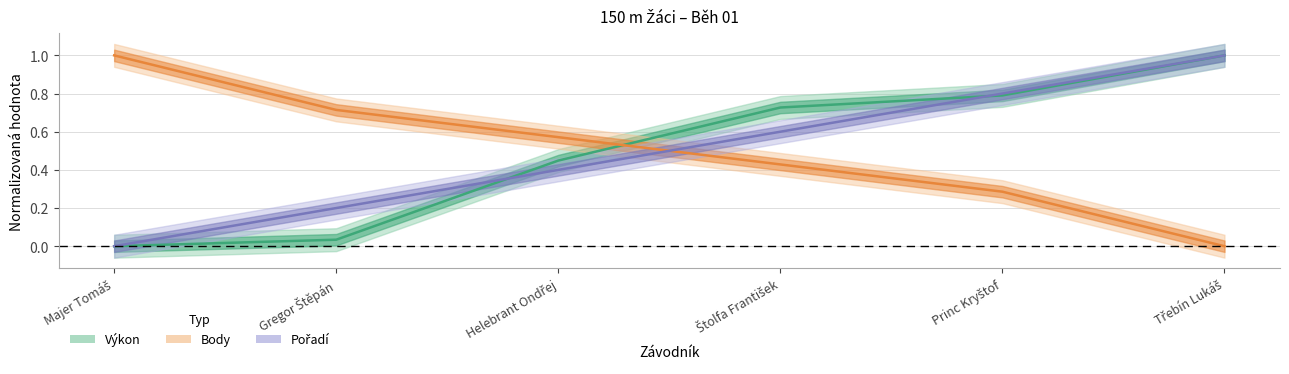

List the labels in order of Výkon value, largest first.

Třebín Lukáš, Princ Kryštof, Štolfa František, Helebrant Ondřej, Gregor Štěpán, Majer Tomáš